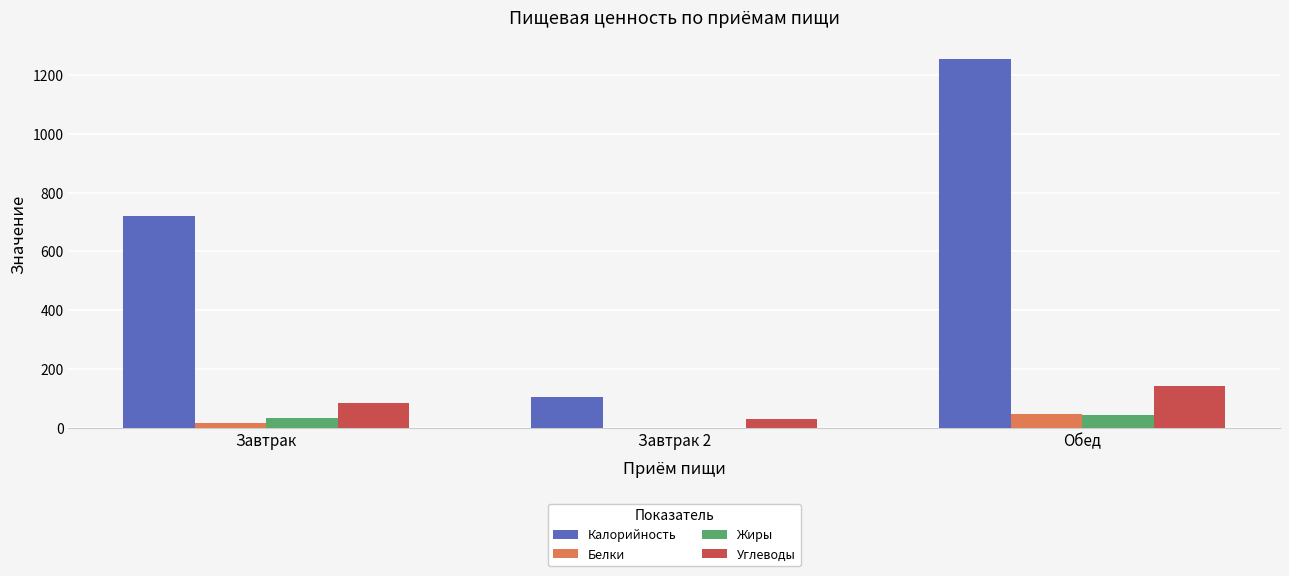

What is the sum of all Калорийность values?

2083